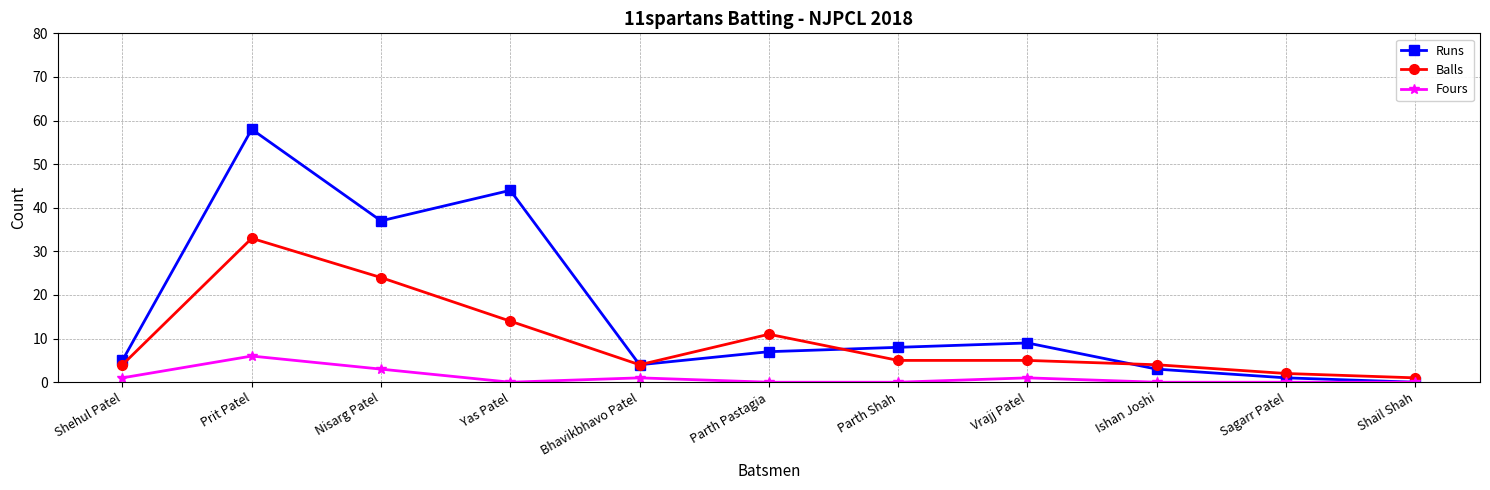

How many distinct data groups are displayed?

3